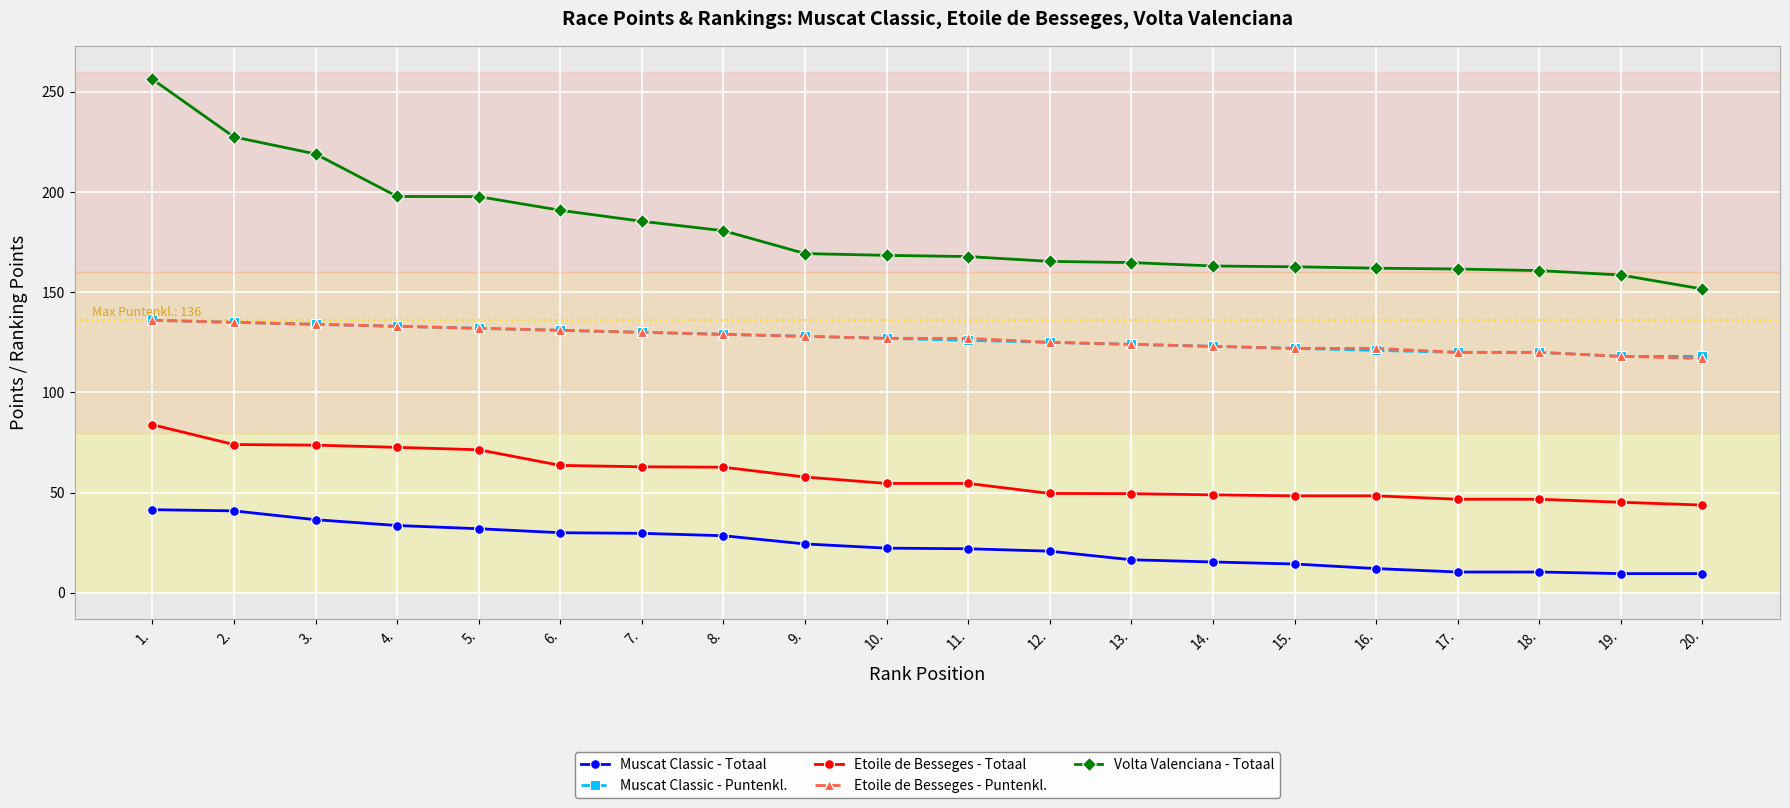

What is the average value of the Muscat Classic - Puntenkl. series?

126.6